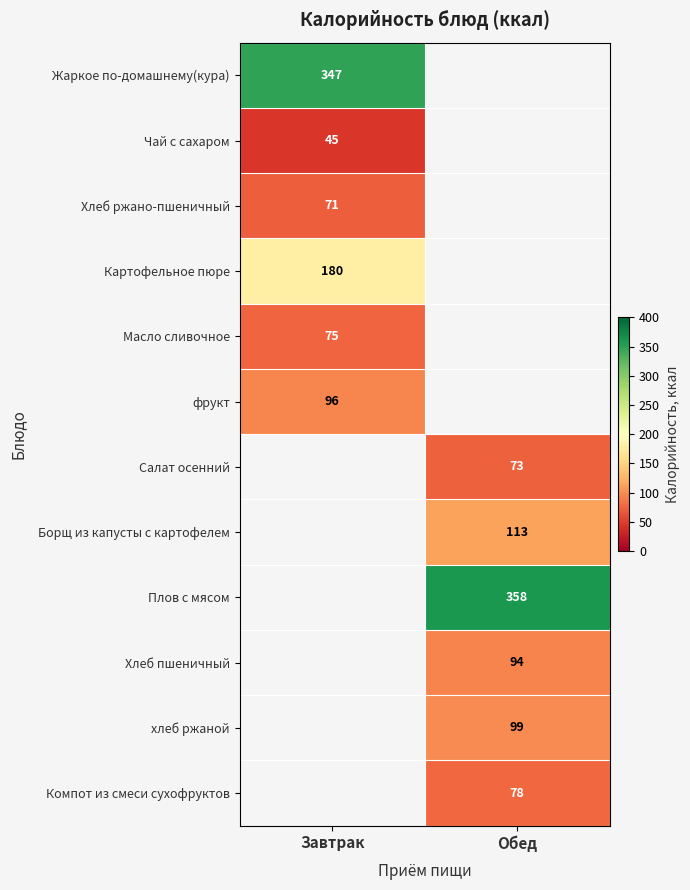

Is the value of Борщ из капусты с картофелем at Обед greater than the value of Жаркое по-домашнему(кура) at Завтрак?

No